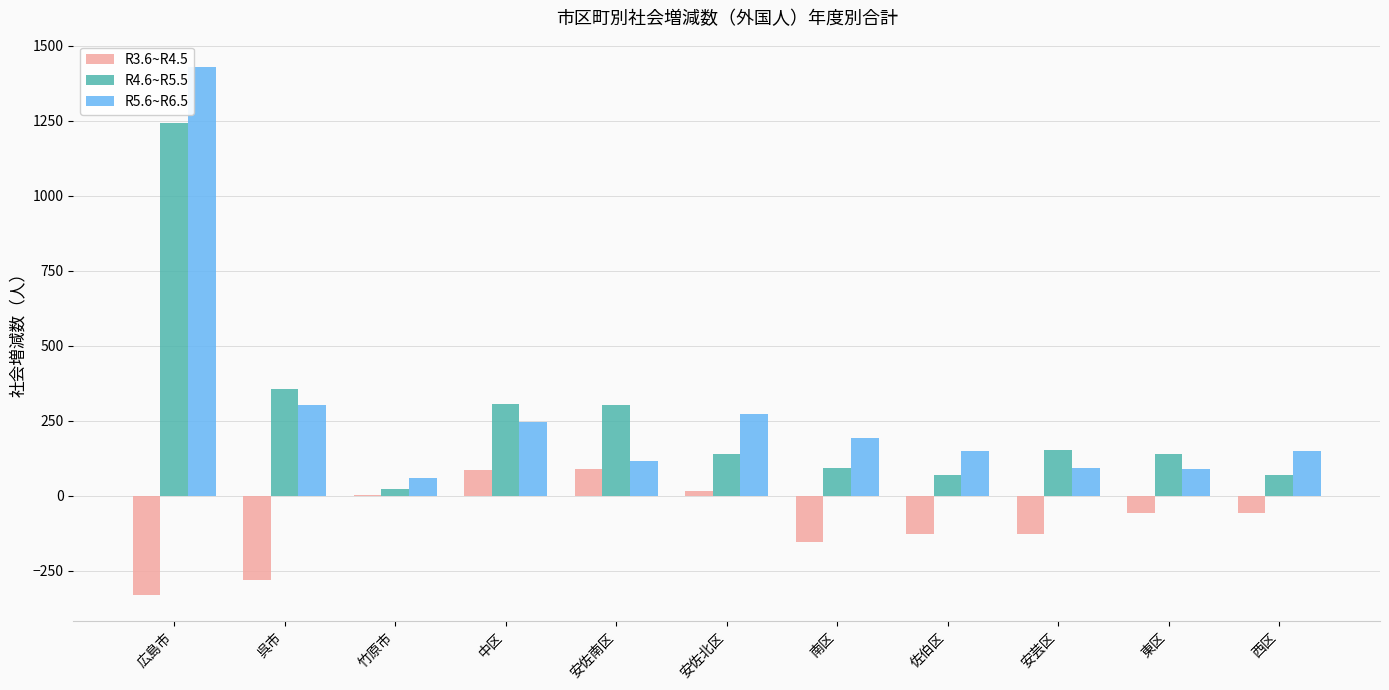

Between 広島市 and 佐伯区, which series saw the biggest shift?

R5.6~R6.5